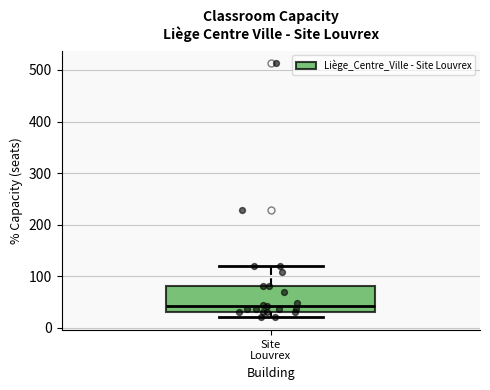

Read this box plot against the y-axis: the position of the median line, the range covered by the box, and the ends of both whiskers. The values are not printed on the chart, so give them approximately, as read against the axis.

median 40, box 30 to 80, whiskers 20 to 120